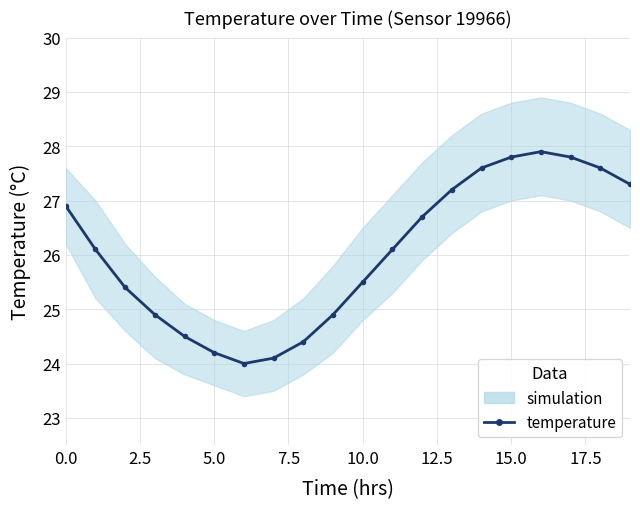

What is the minimum value shown in the chart?

24.0